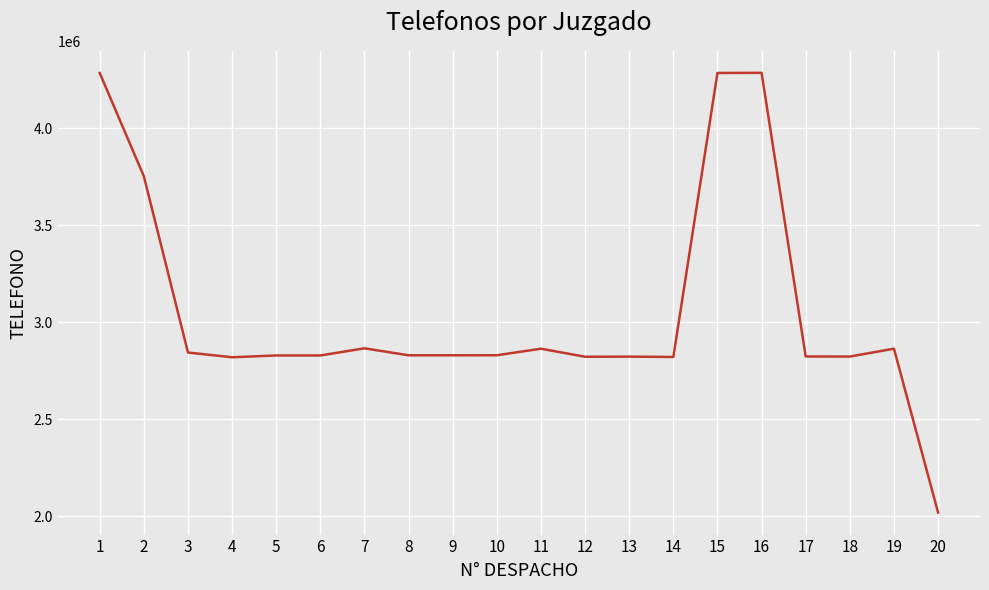

True or false: the data shows 991265 at 5.

False